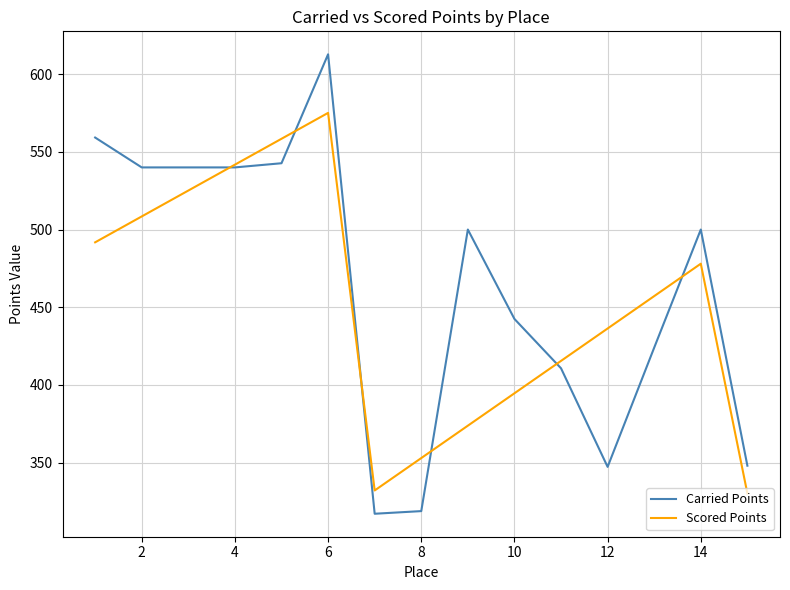

What is the greatest value displayed?

612.8